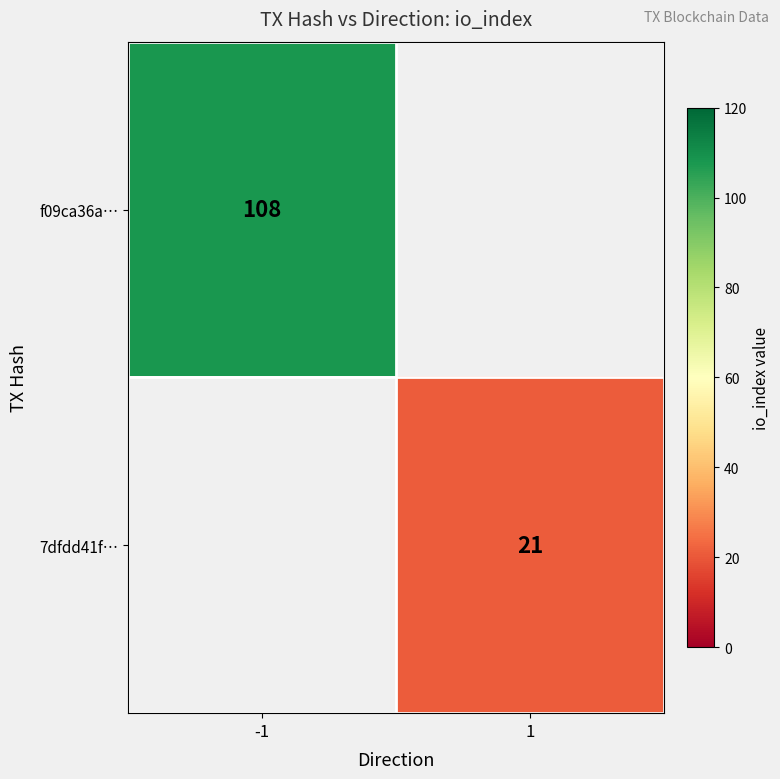

True or false: 7dfdd41f… has a value of 21 at 1.

True